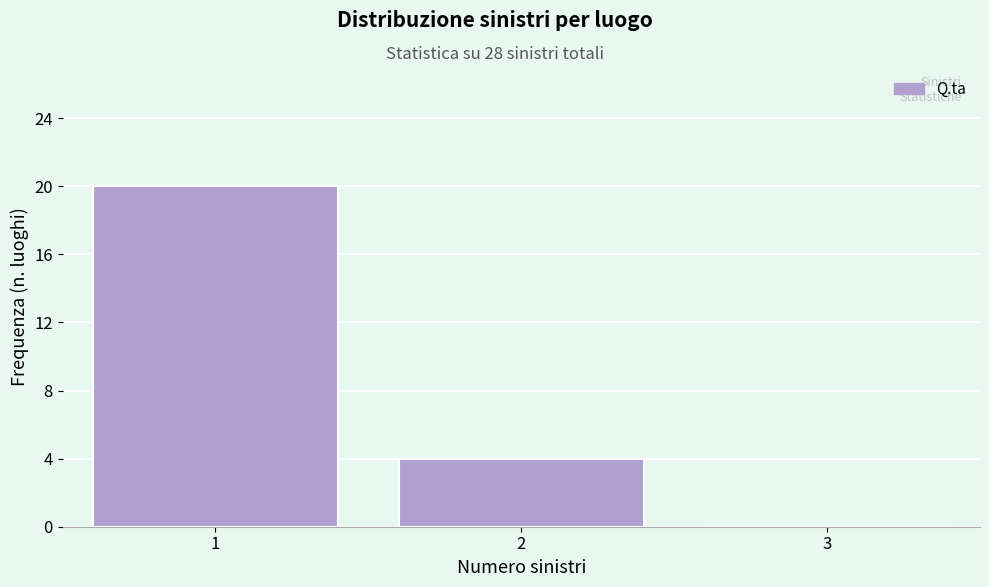

Reading left to right, what are all the values shown in this chart?

1=20	2=4	3=0